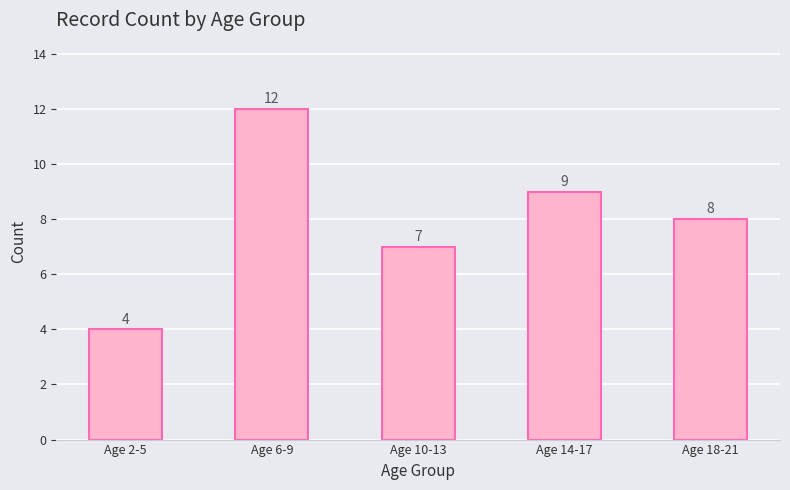

True or false: the data shows 11 at Age 10-13.

False